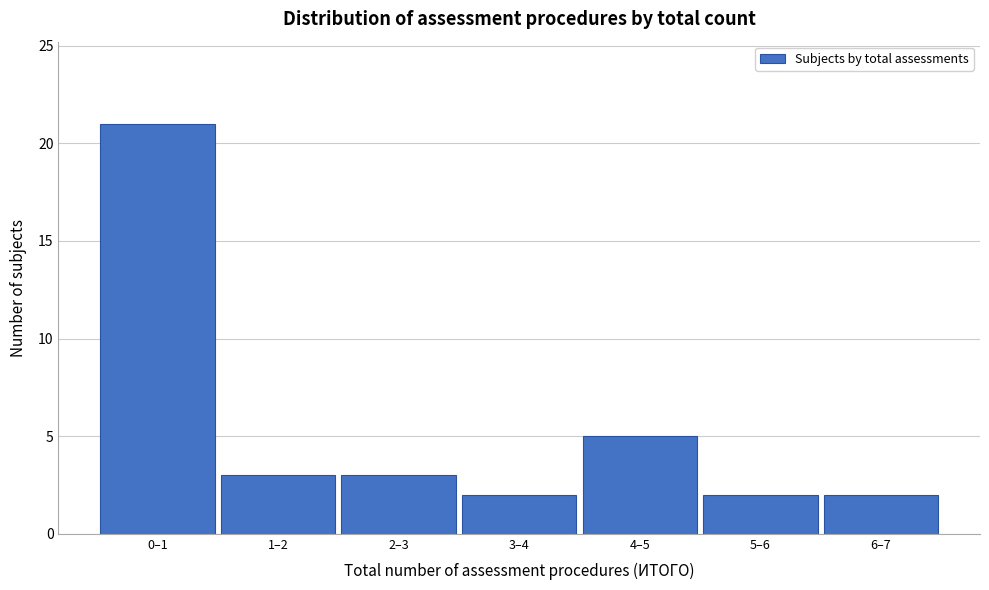

Reading left to right, list all the values displayed in this chart.

0–1=21	1–2=3	2–3=3	3–4=2	4–5=5	5–6=2	6–7=2